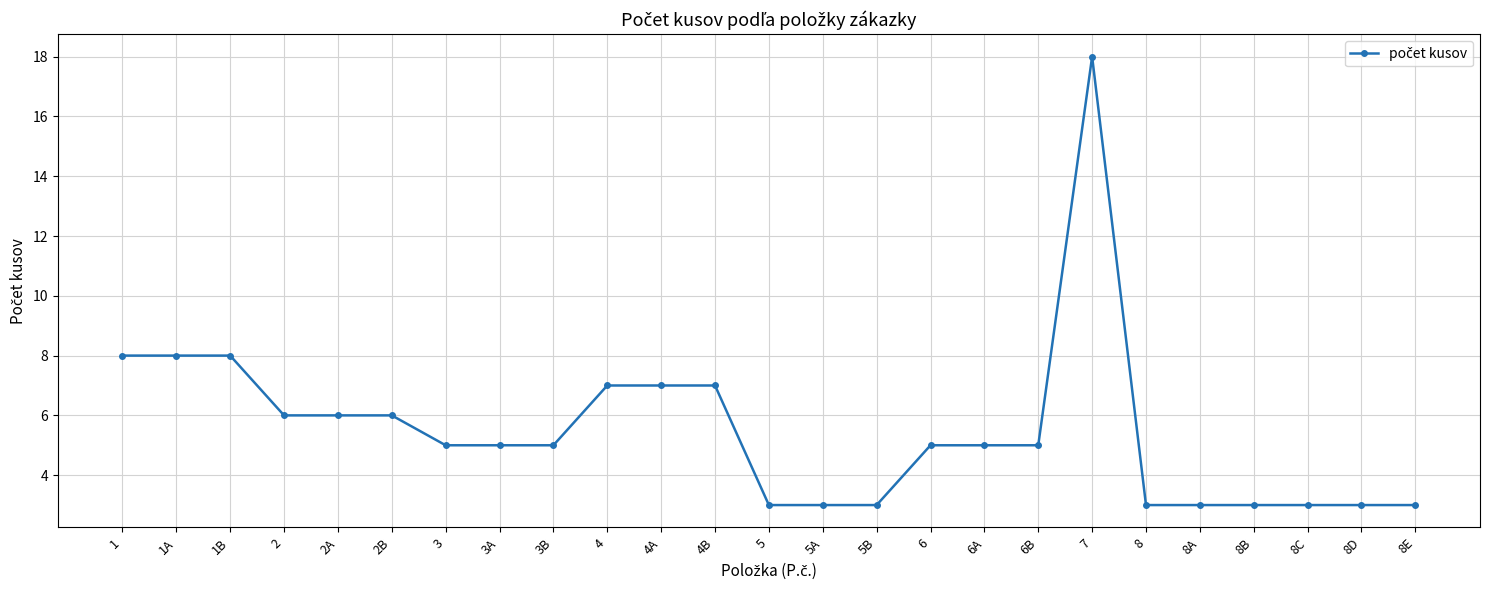

What is the label of the 4th point from the left?

2